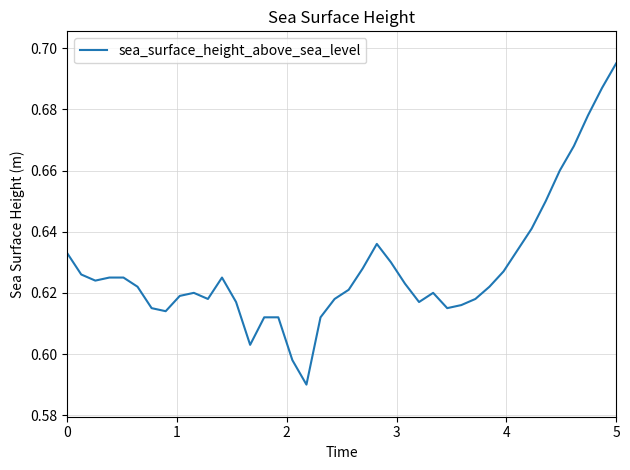

At which category does the chart reach its peak across all series?

5